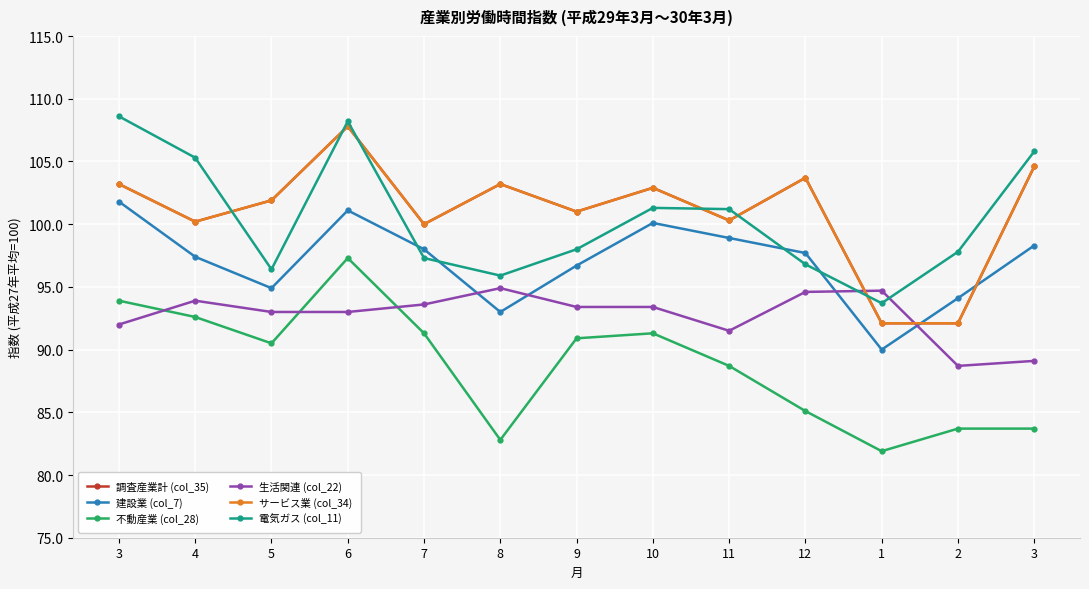

After their last crossing, which series has the higher values: サービス業 (col_34) or 建設業 (col_7)?

サービス業 (col_34)